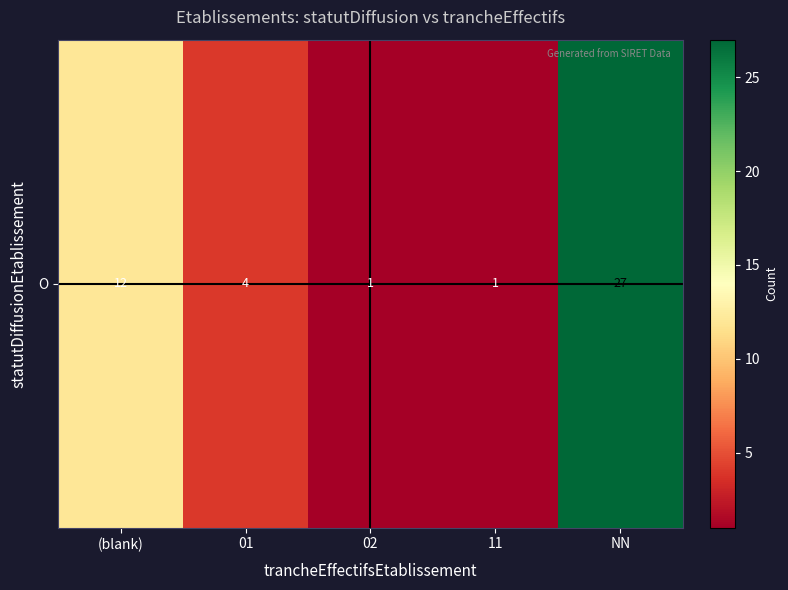

Count the values in the range 1 to 12.

4